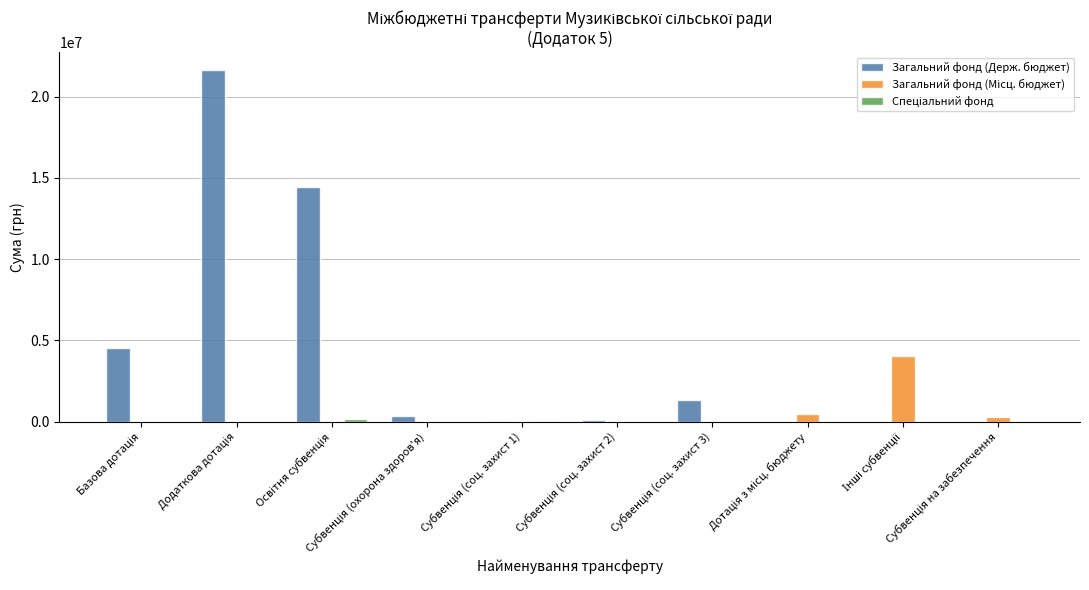

Which series has the largest total across all categories?

Загальний фонд (Держ. бюджет)